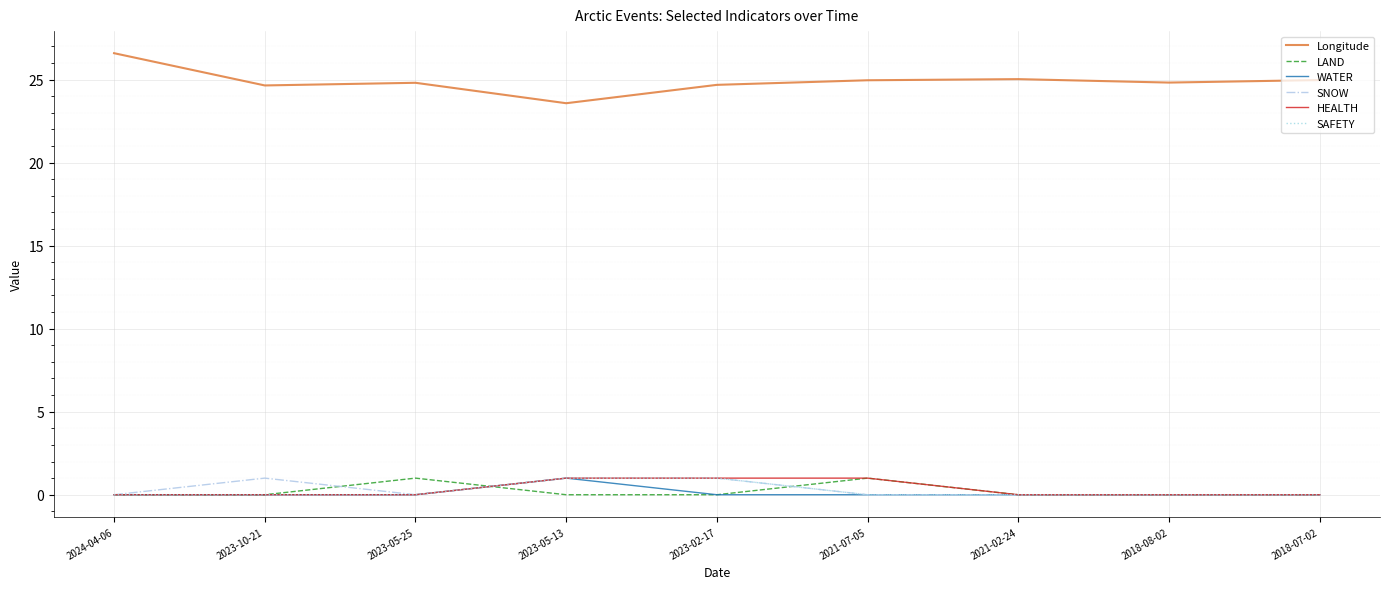

True or false: HEALTH and Longitude cross at least once.

False